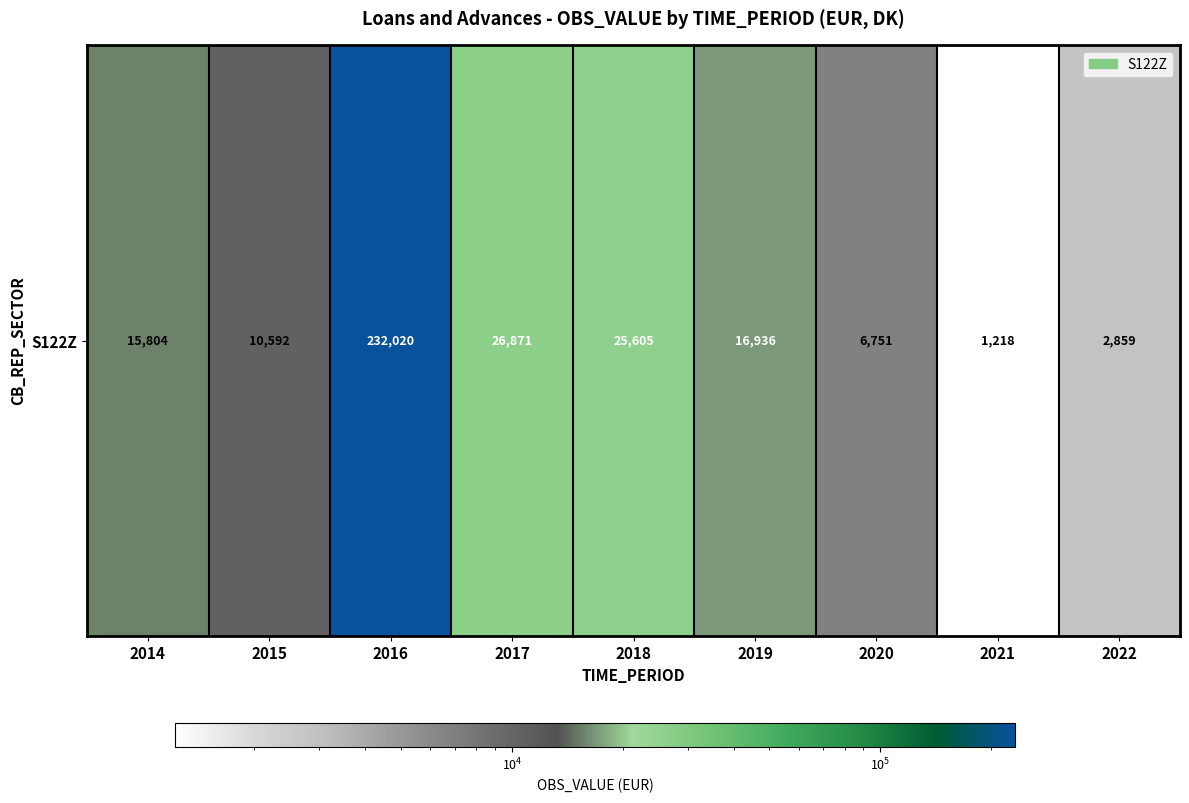

Reading left to right, transcribe all the data shown in this chart.

2014=15804	2015=10592	2016=232020	2017=26871	2018=25605	2019=16936	2020=6751	2021=1218	2022=2859